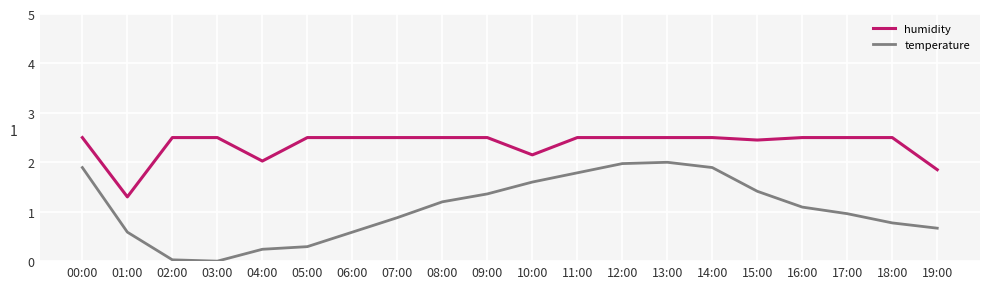

Is this an area chart (filled region under the line)?

No